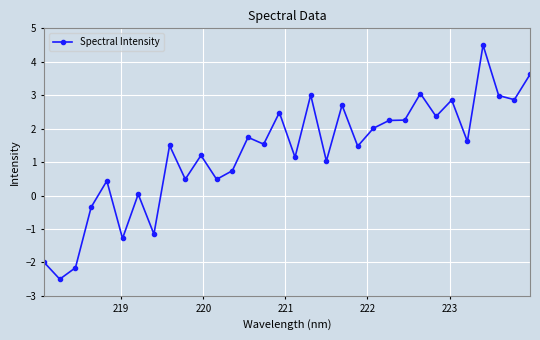

True or false: there are more than 0 points higher than both neighbors.

True